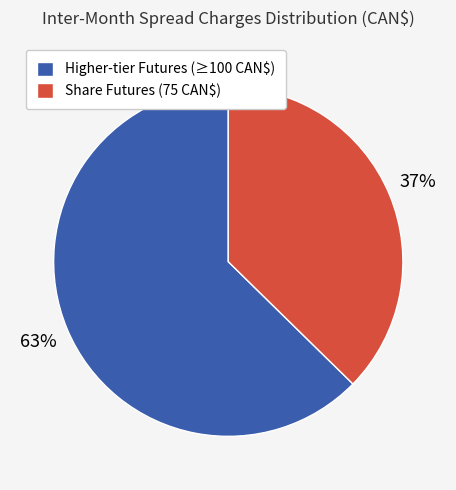

Count the number of slices in the pie.

2